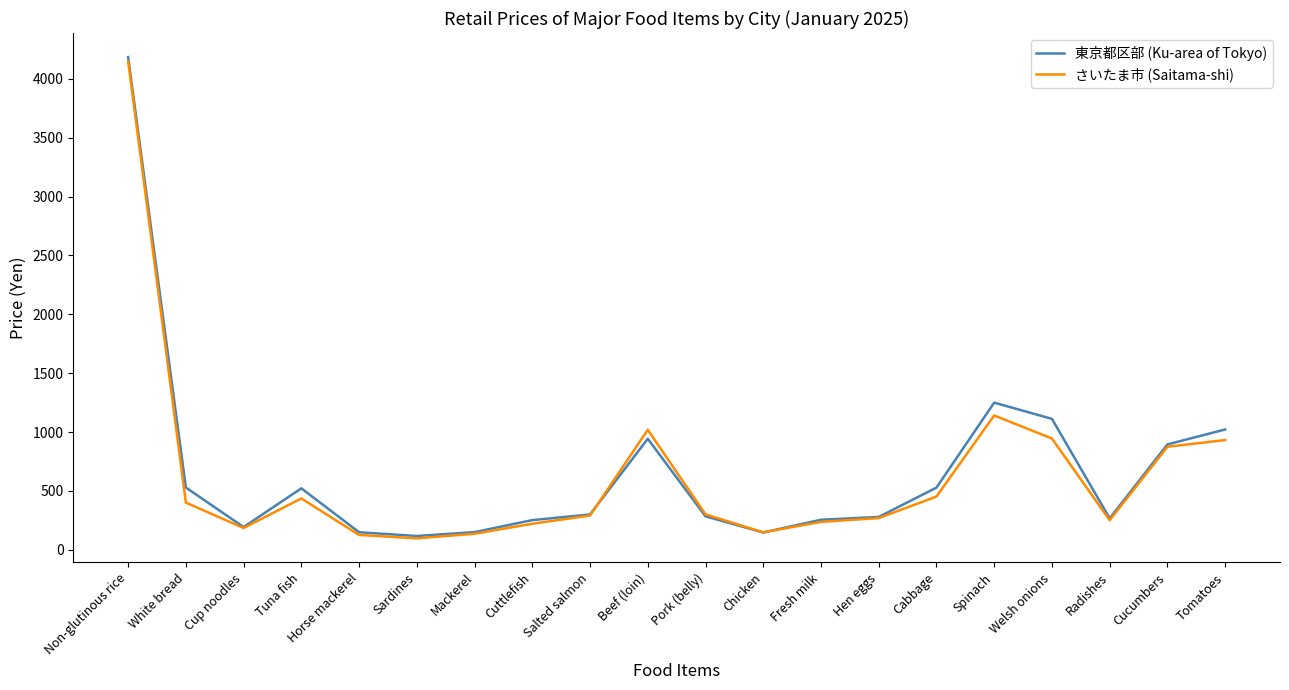

The さいたま市 (Saitama-shi) series shows 291 at Salted salmon. True or false?

True